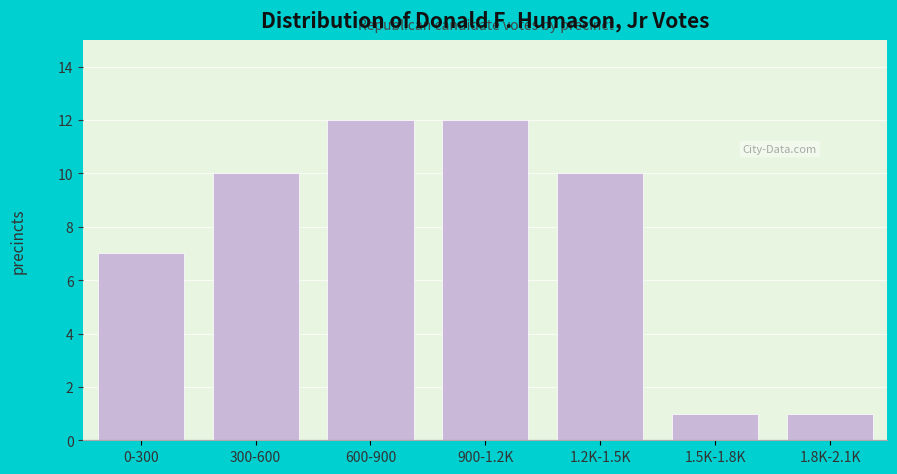

Reading left to right, transcribe all the data shown in this chart.

0-300=7	300-600=10	600-900=12	900-1.2K=12	1.2K-1.5K=10	1.5K-1.8K=1	1.8K-2.1K=1